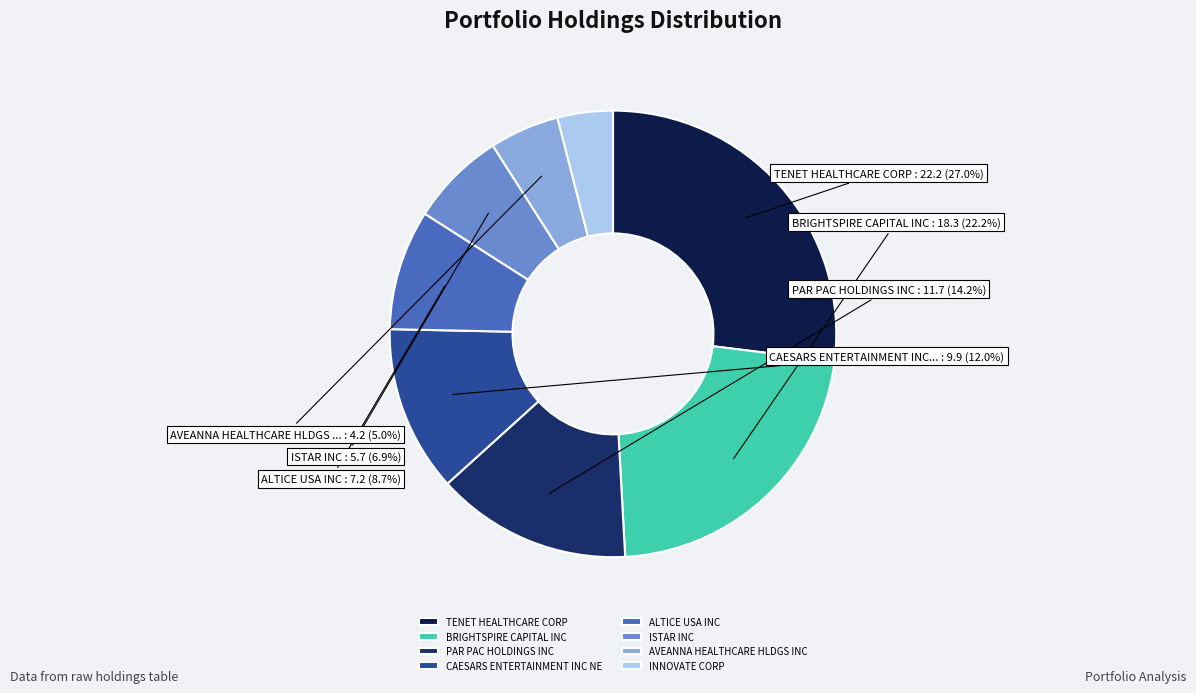

Which slice is the smallest?

INNOVATE CORP